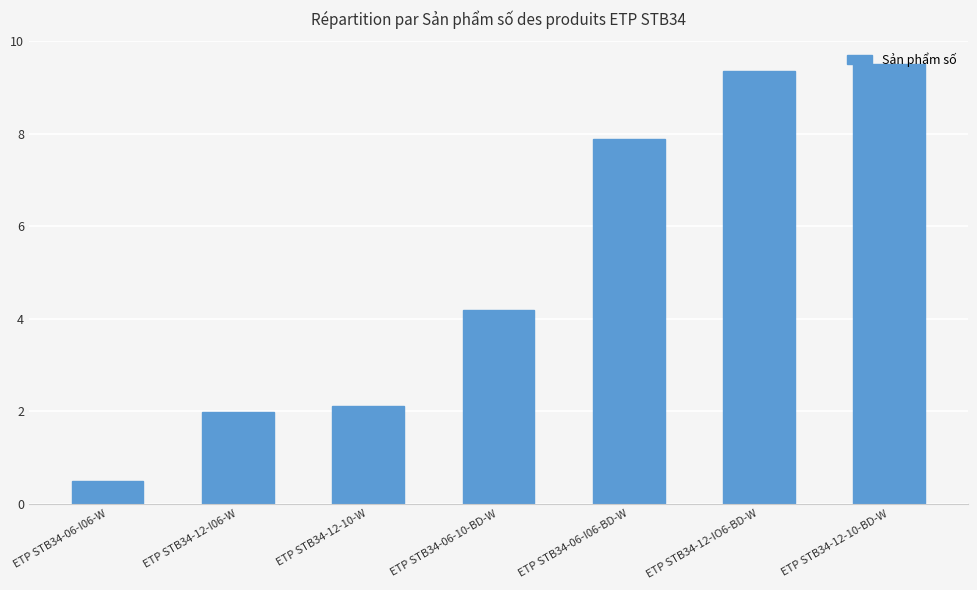

How many bars are there in total?

7